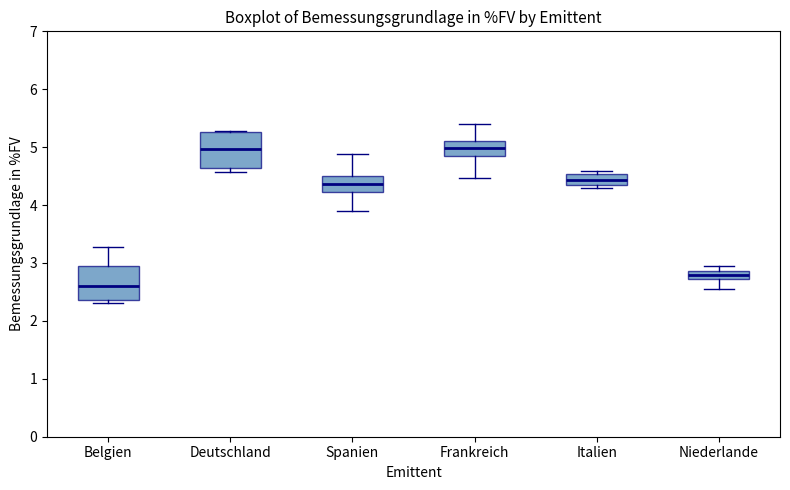

Where does the median line of the box for Niederlande sit on the y-axis? The values are not printed on the chart, so give them approximately, as read against the axis.

2.8